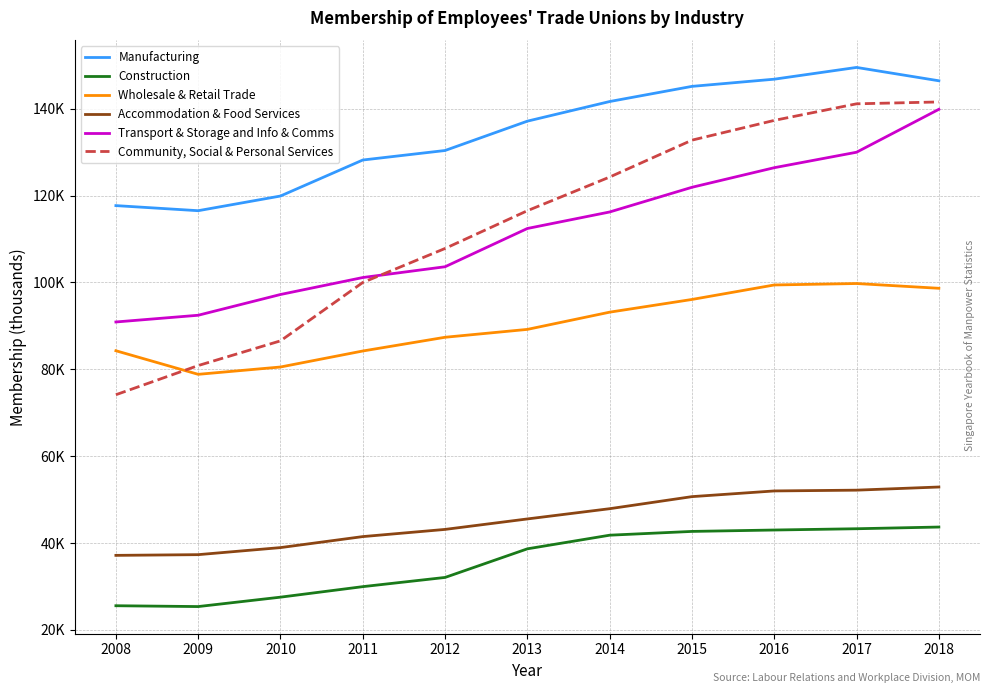

Reading right to left, list all the values displayed in this chart.

Manufacturing: 146.4	149.5	146.8	145.2	141.7	137.1	130.4	128.2	119.9	116.5	117.7
Construction: 43.6	43.2	43.0	42.6	41.8	38.6	32.0	29.9	27.5	25.3	25.5
Wholesale & Retail Trade: 98.6	99.7	99.4	96.1	93.1	89.2	87.4	84.2	80.5	78.8	84.3
Accommodation & Food Services: 52.9	52.1	52.0	50.6	47.9	45.5	43.1	41.4	38.9	37.3	37.1
Transport & Storage and Info & Comms: 139.9	130.0	126.4	121.9	116.2	112.4	103.6	101.1	97.2	92.4	90.9
Community, Social & Personal Services: 141.6	141.1	137.3	132.8	124.3	116.5	107.8	100.0	86.5	80.8	74.1